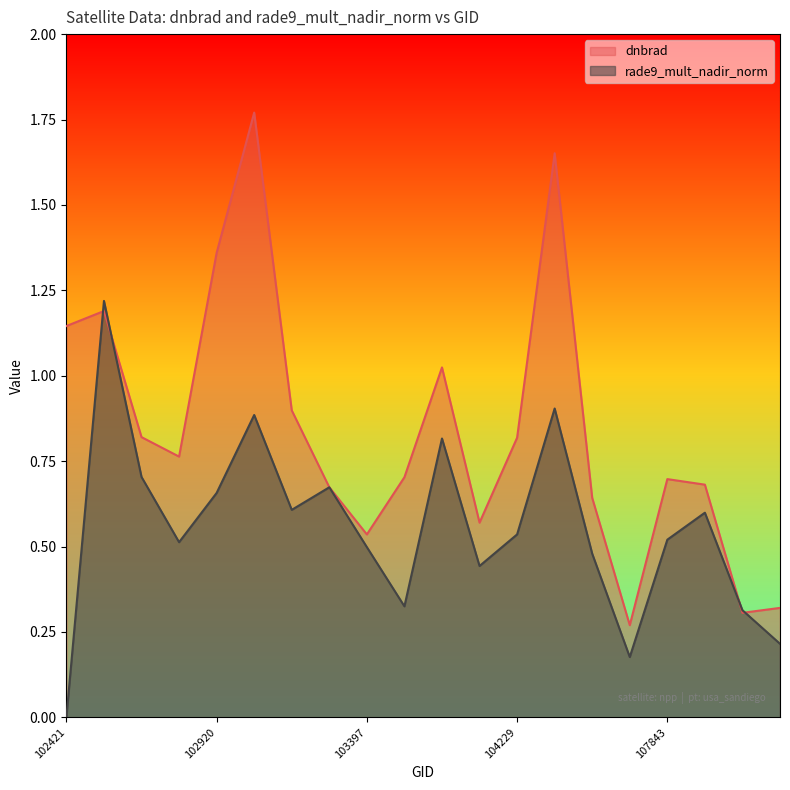

What is the value of the dnbrad point at the 19th from the left?

0.3